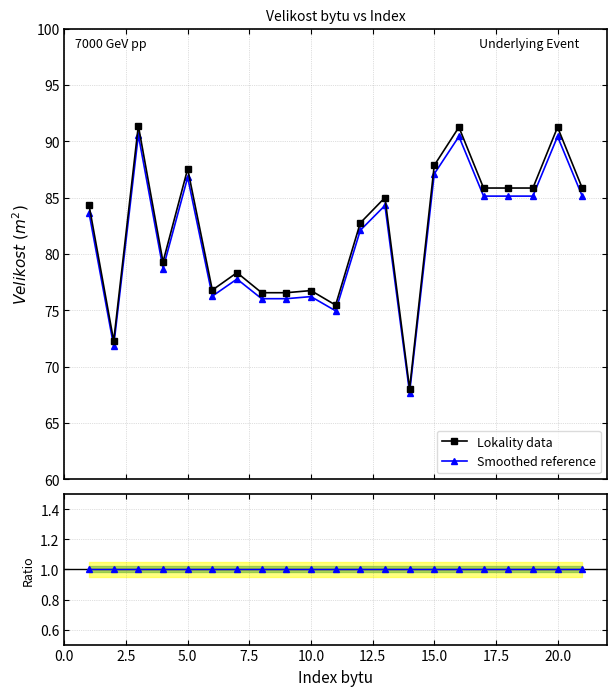

True or false: Lokality data has more than 0 points higher than both neighbors.

True